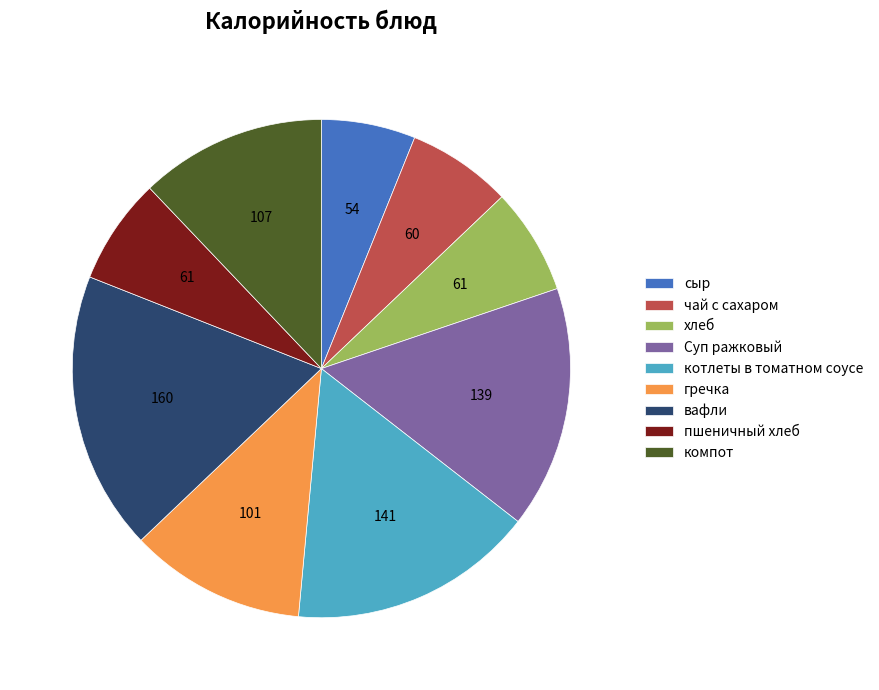

Which slice is the smallest?

сыр